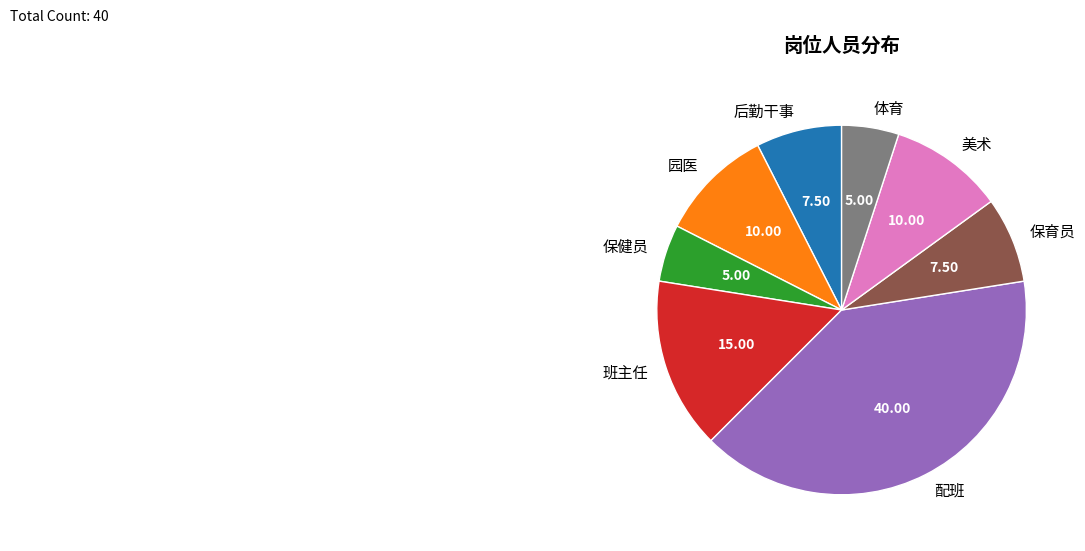

How many segments does this pie chart have?

8